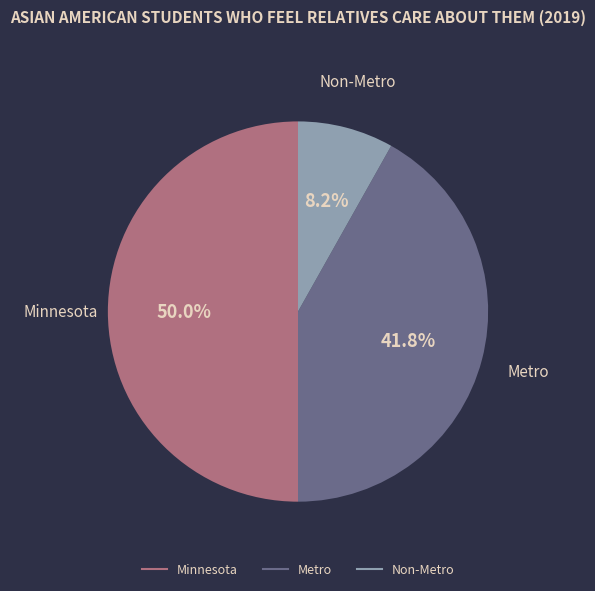

The Minnesota slice represents 42% of the pie. True or false?

False